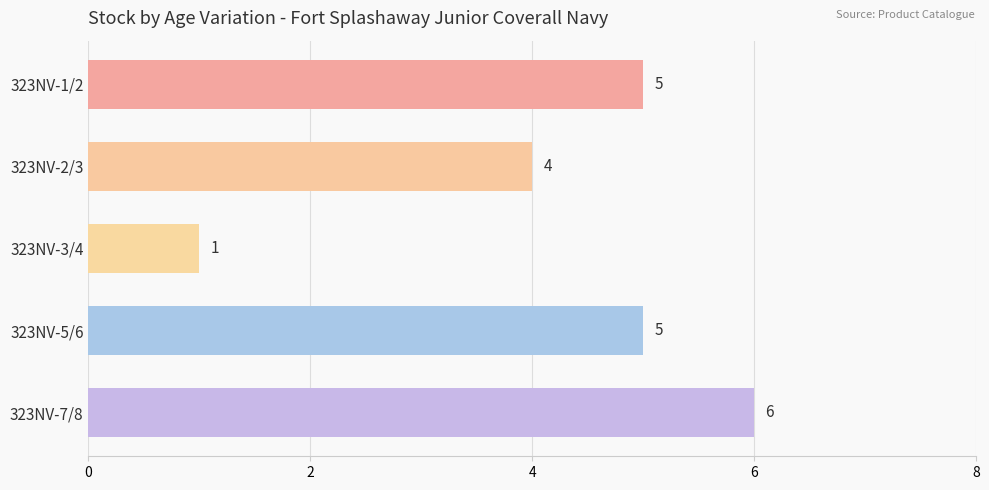

The value at 323NV-2/3 is 2. True or false?

False